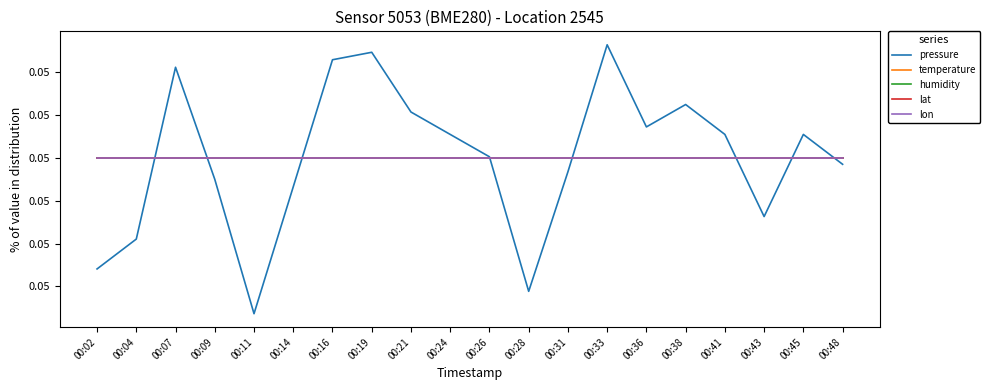

True or false: lat and temperature cross at least once.

False